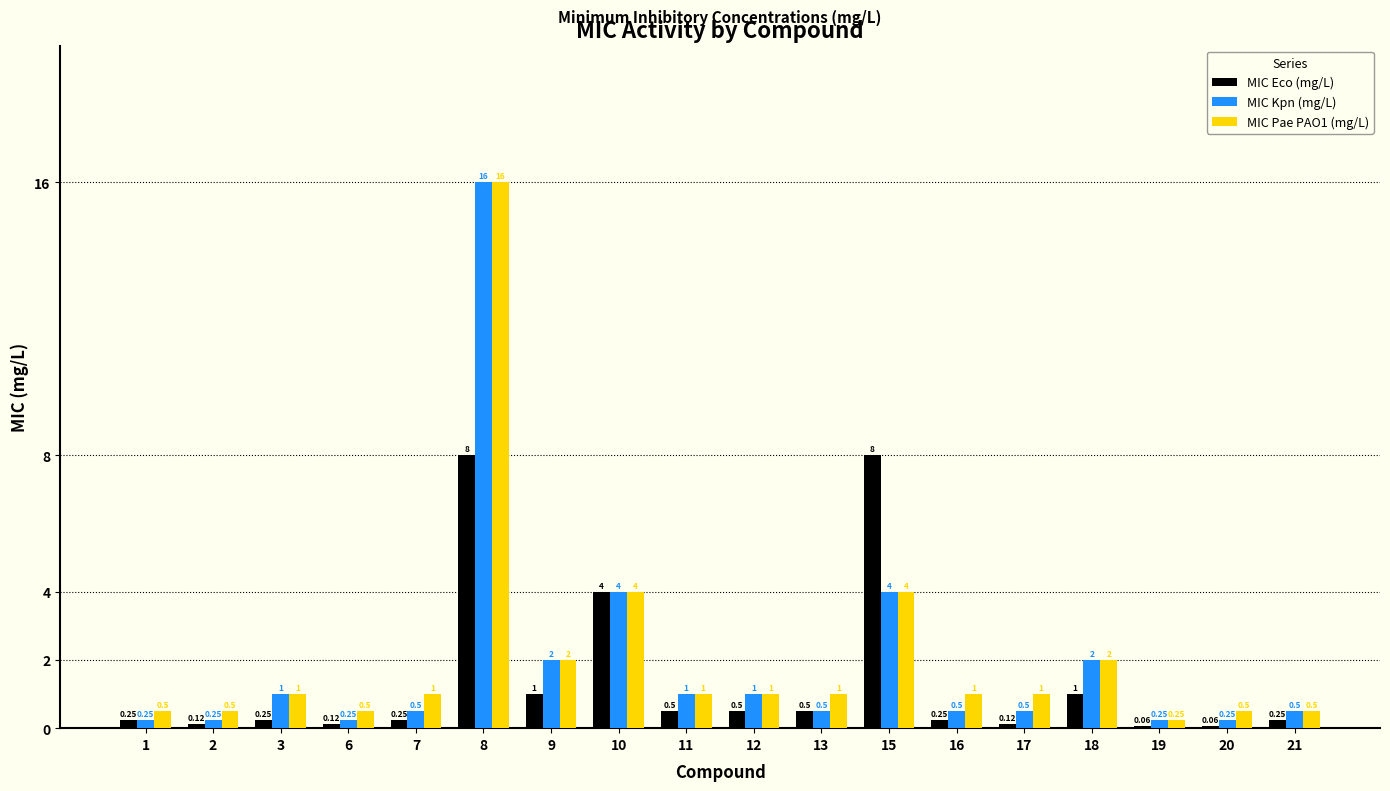

What is the average value of the MIC Kpn (mg/L) series?

1.9